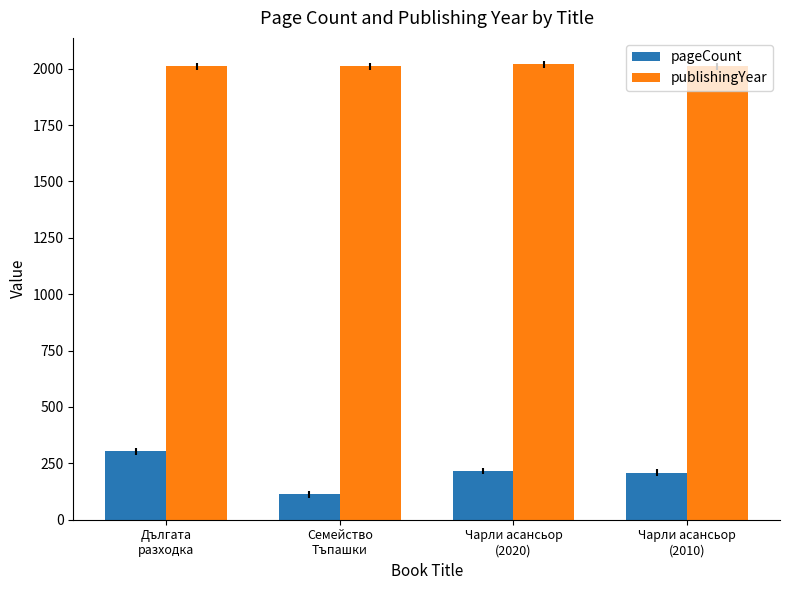

What is the value of the publishingYear bar at the 3rd from the left?

2020